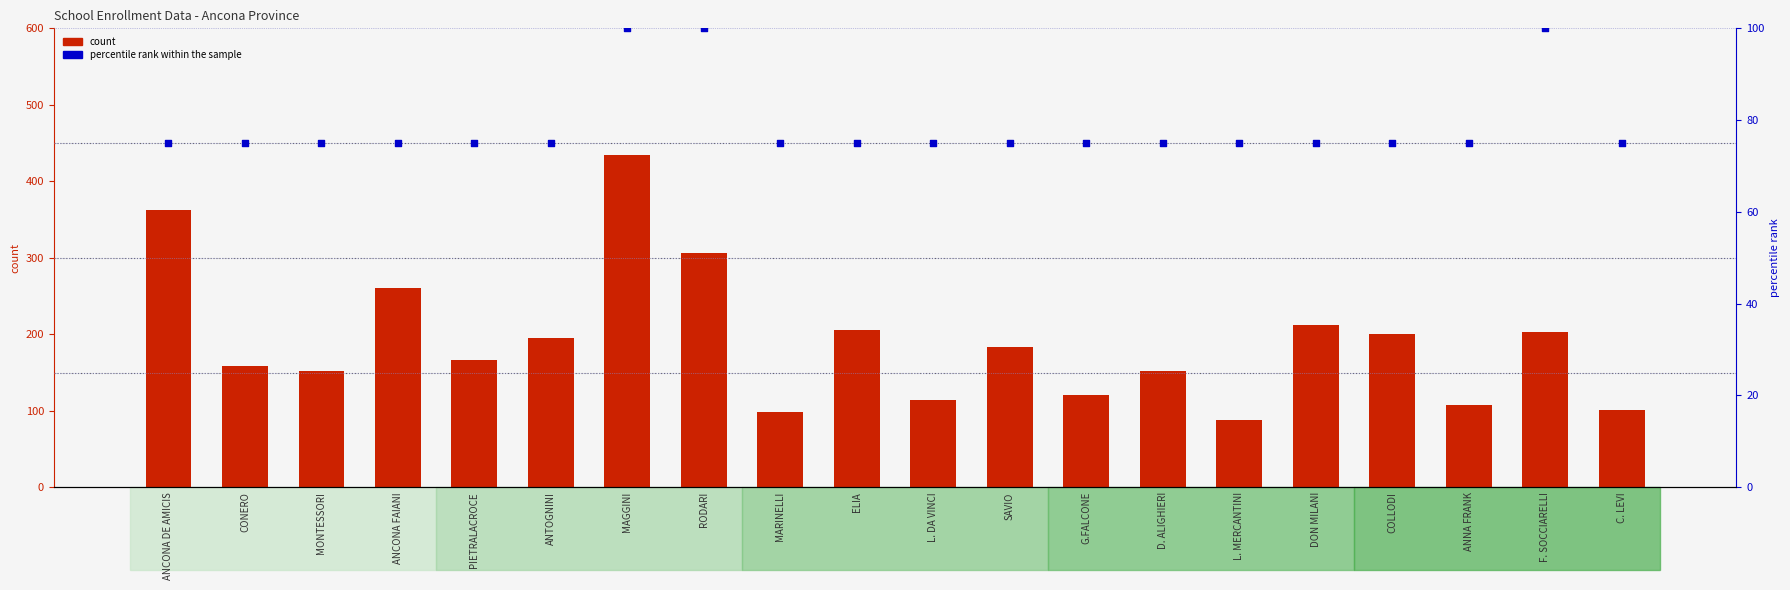

Is the value of percentile rank within the sample at G.FALCONE greater than the value of count at ELIA?

No